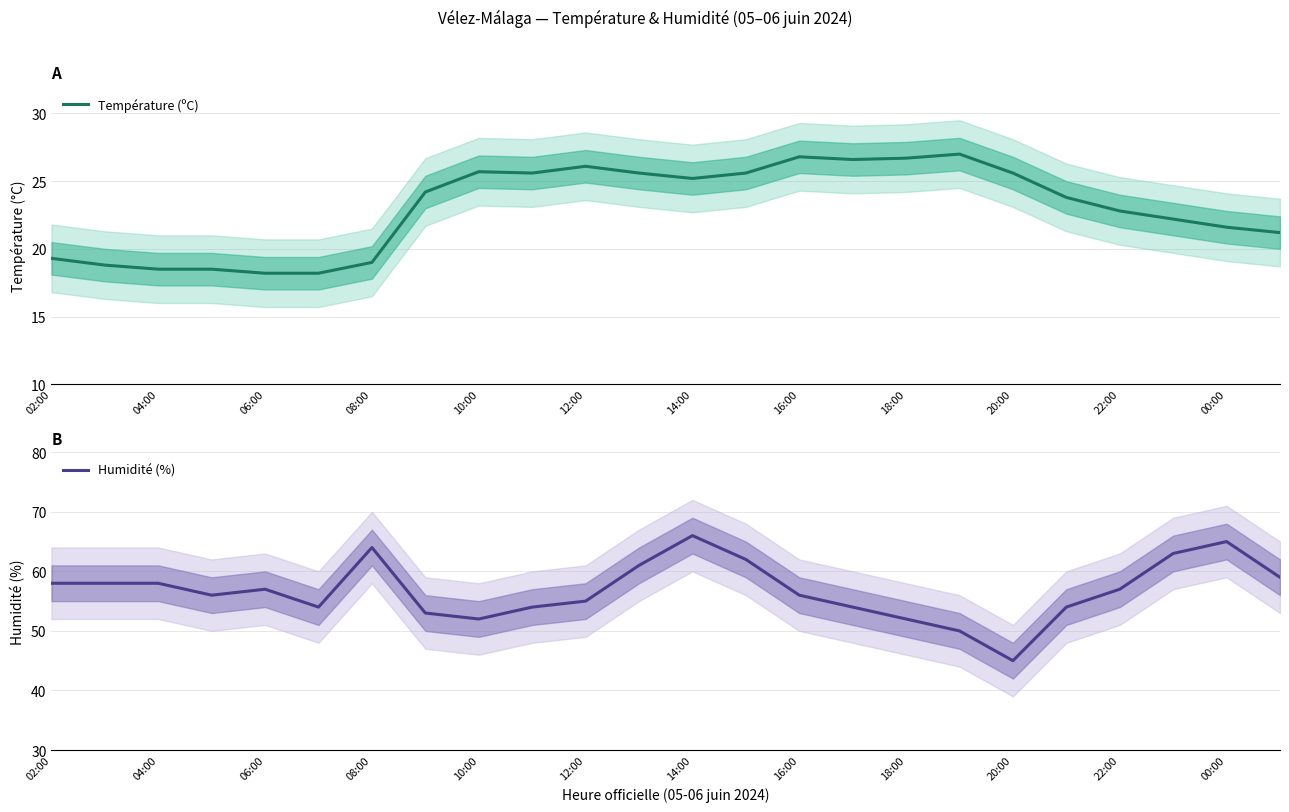

What is the total value across all series at 02:00?

77.3